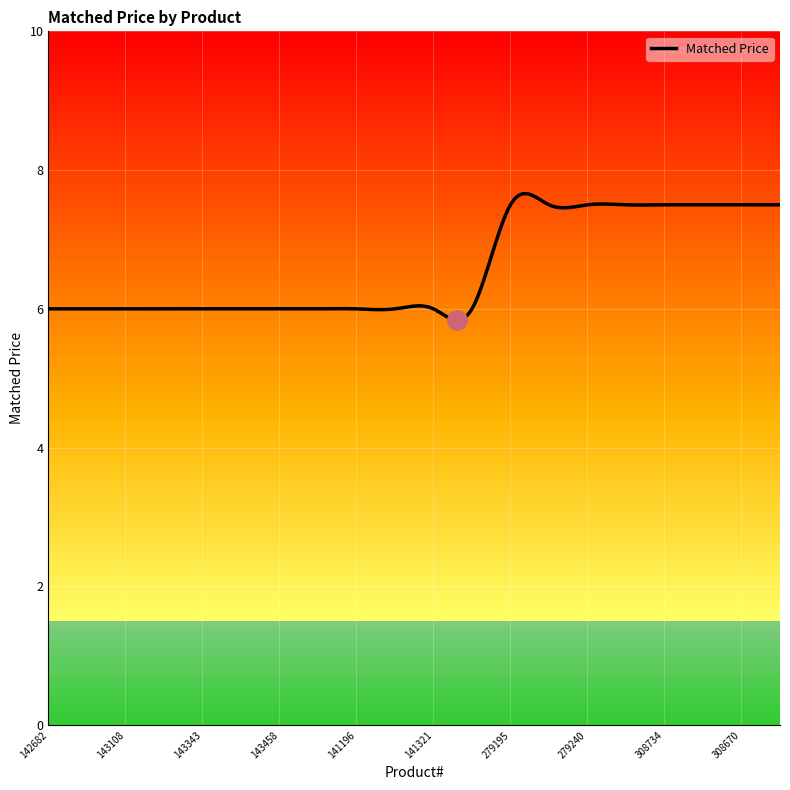

What is the maximum value shown in the chart?

7.7